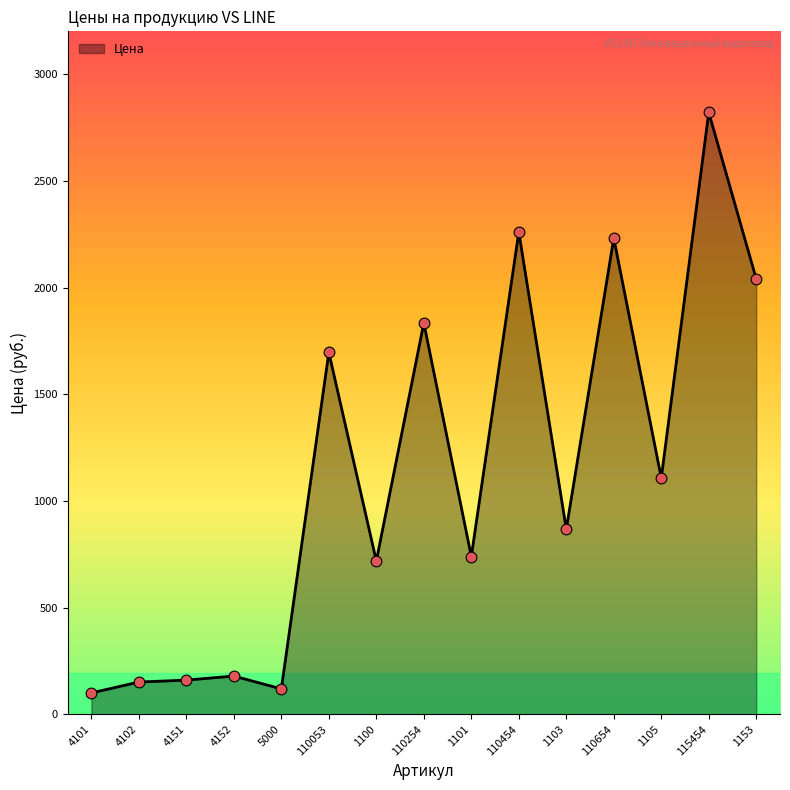

Between 4151 and 5000, which is larger?

4151